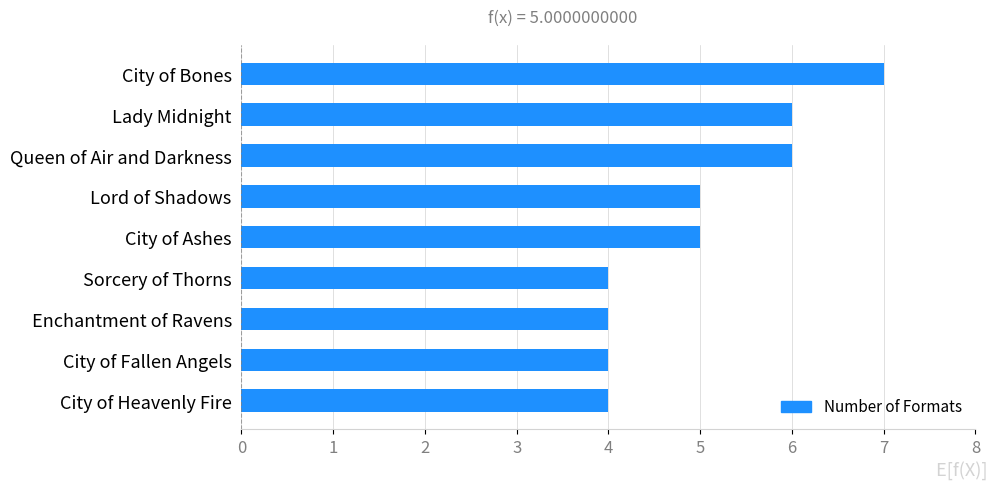

What is the change in value from City of Bones to Enchantment of Ravens?

-3